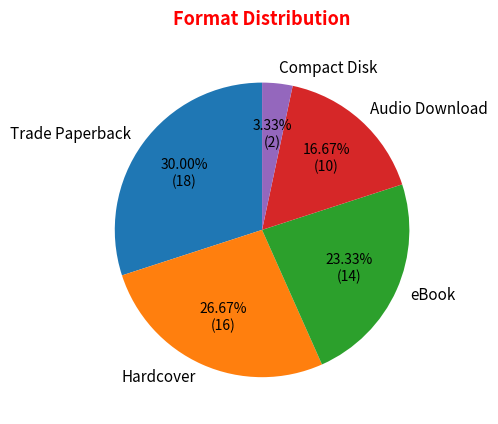

Is Audio Download the majority of the pie?

No